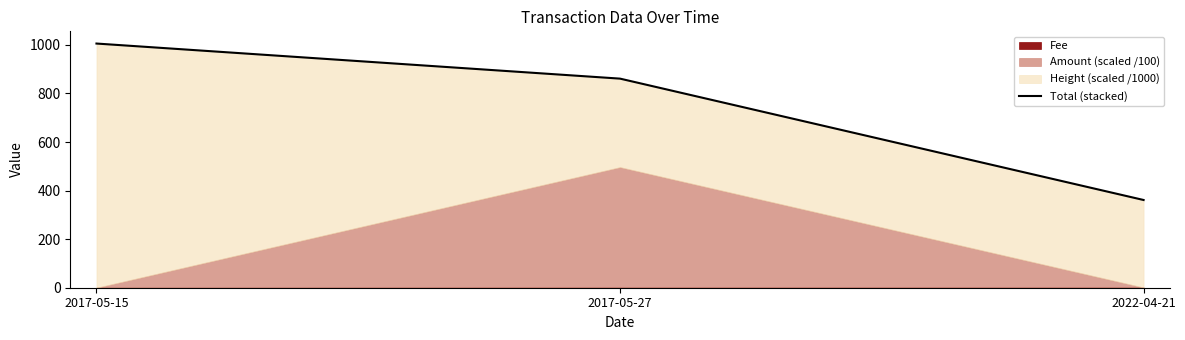

True or false: the data shows 1005.6 at 2017-05-15.

True